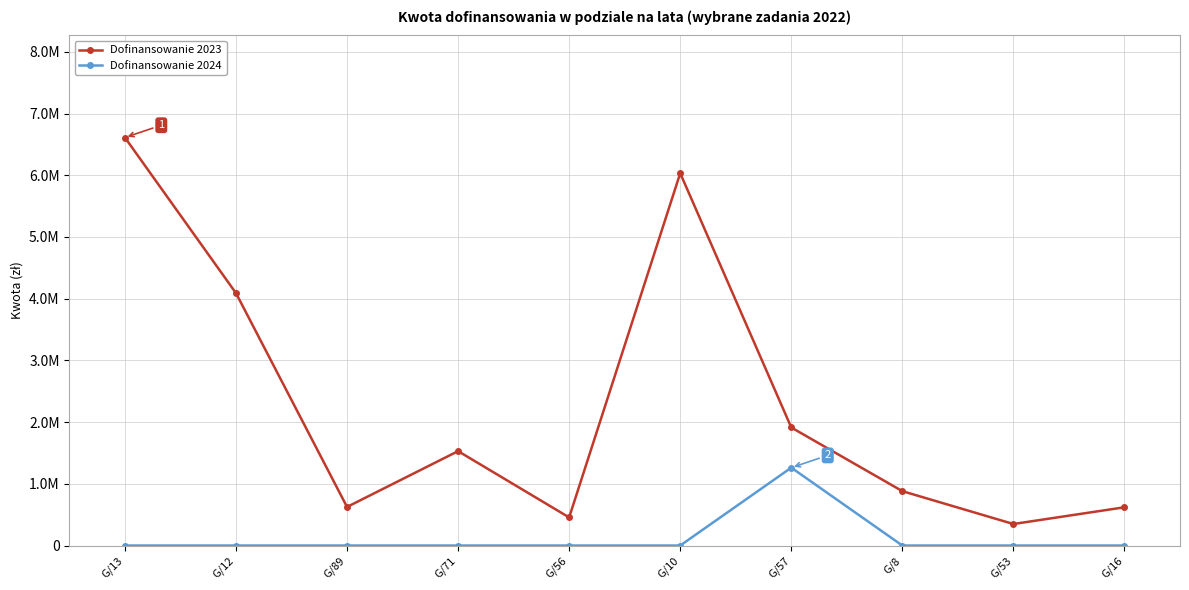

Does the chart display data point markers on the line(s)?

Yes